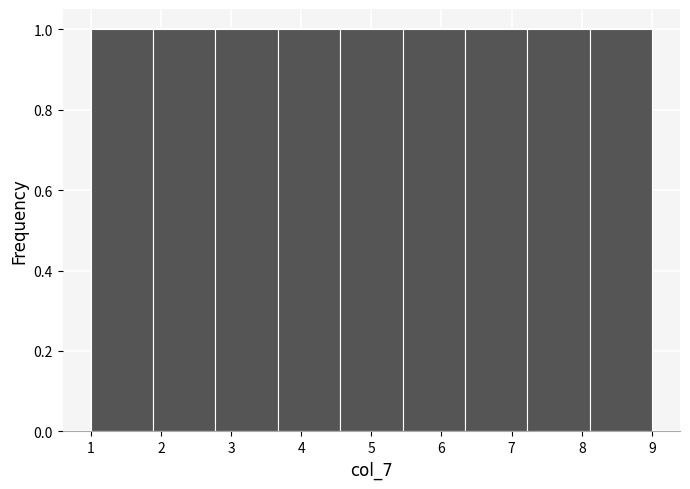

Reading left to right, list every bar in this chart as the range it spans on the x-axis followed by its height. Neither the bar edges nor the heights are printed on the chart, so give them approximately, as read against the axes.

1.0 to 1.9: 1
1.9 to 2.8: 1
2.8 to 3.7: 1
3.7 to 4.6: 1
4.6 to 5.4: 1
5.4 to 6.3: 1
6.3 to 7.2: 1
7.2 to 8.1: 1
8.1 to 9.0: 1